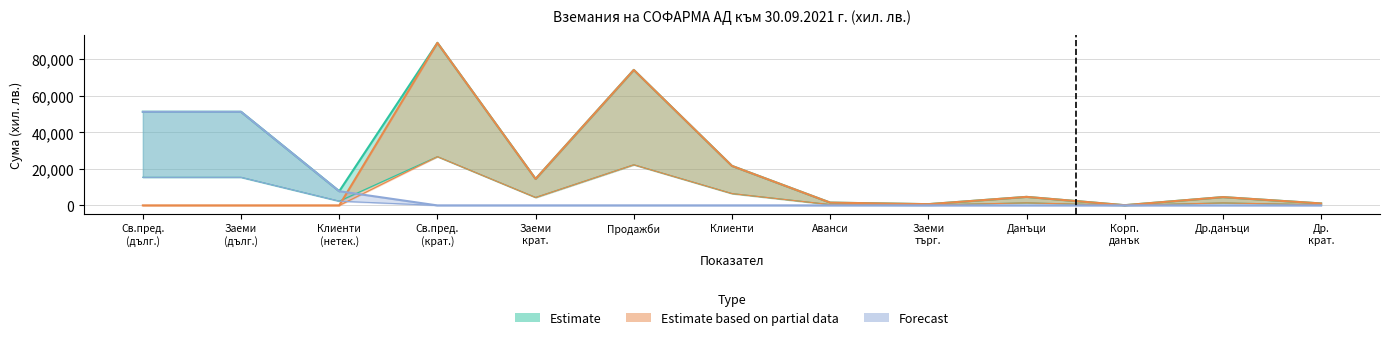

The Estimate based on partial data series shows 4984 at Заеми крат.. True or false?

False